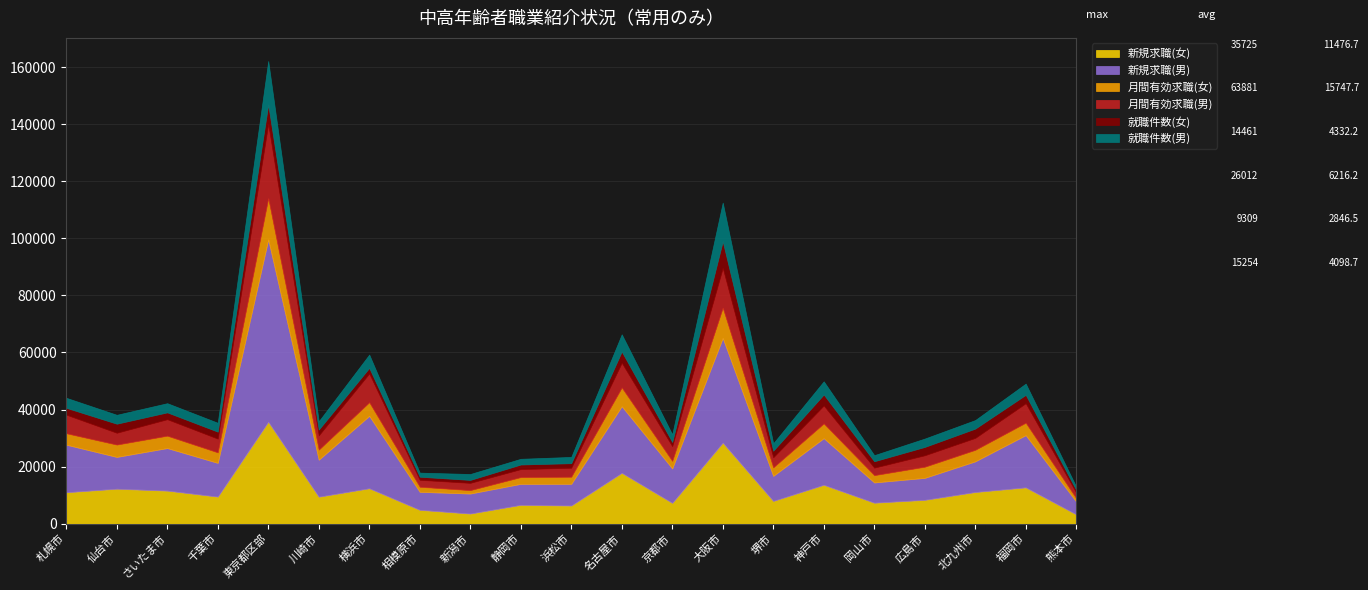

Is it true that 月間有効求職(男) equals 4730 at 静岡市?

False